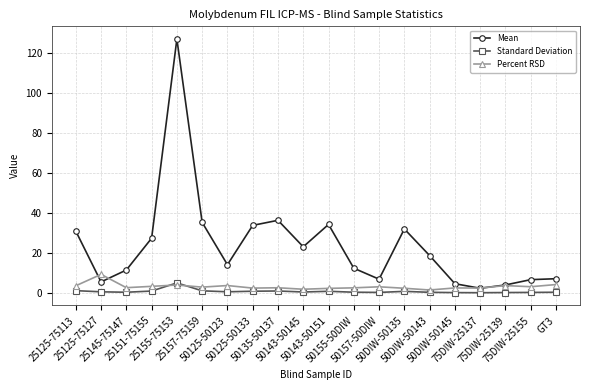

The value of Mean at 25155-75153 is 199.7. True or false?

False